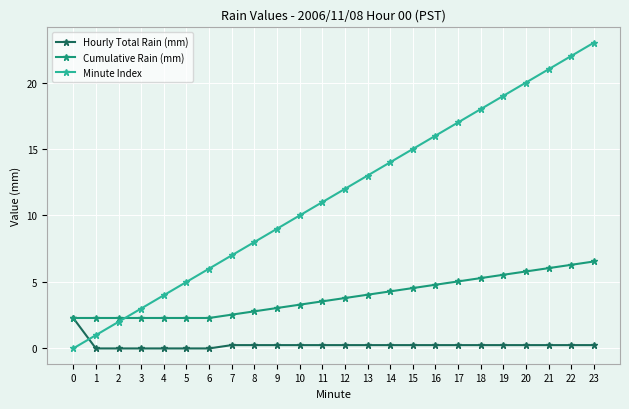

Is it true that Cumulative Rain (mm) equals 0.8 at 3?

False